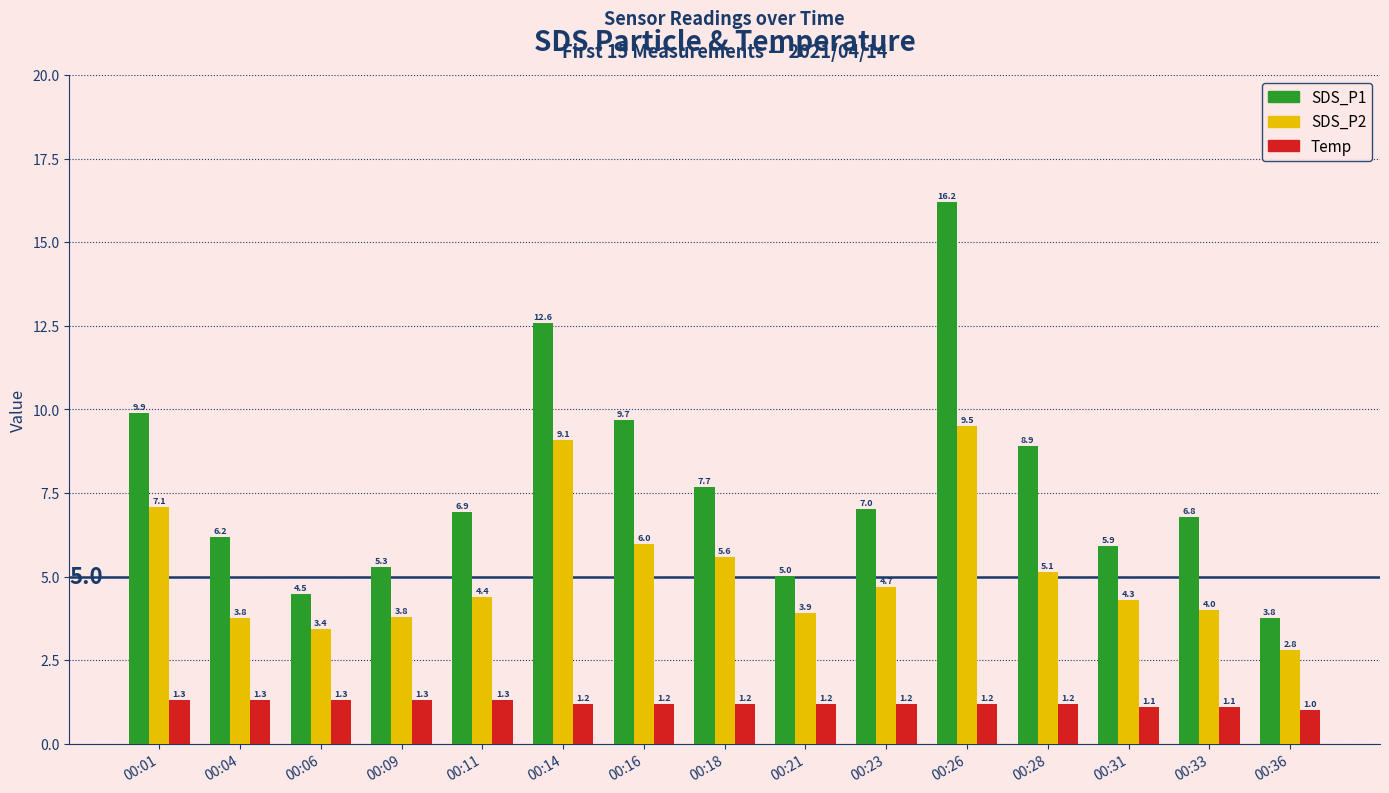

Which series has the largest total across all categories?

SDS_P1